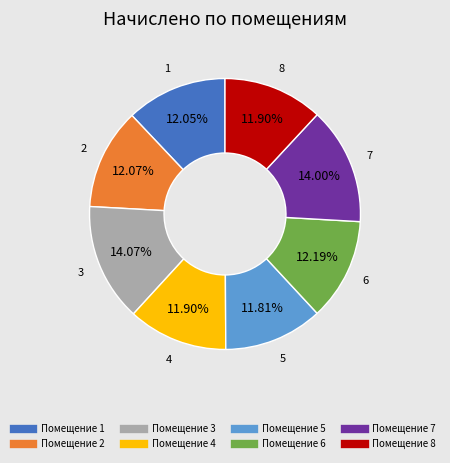

Does any single category account for the majority?

No